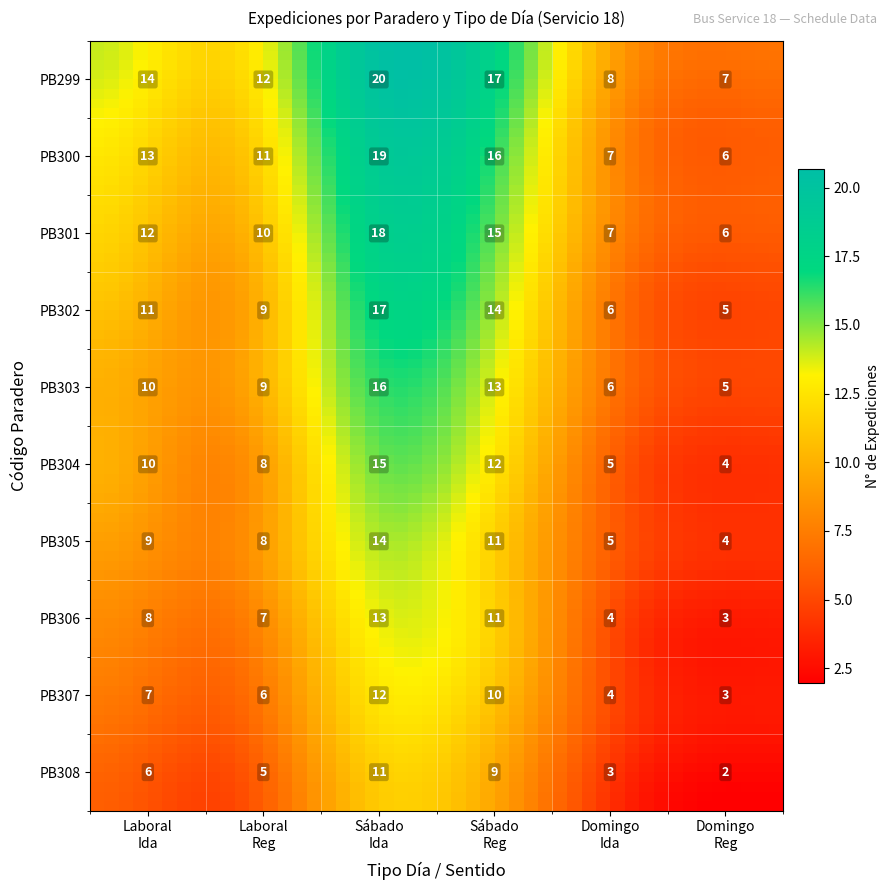

True or false: Sábado has a value of 5 at 4.

False